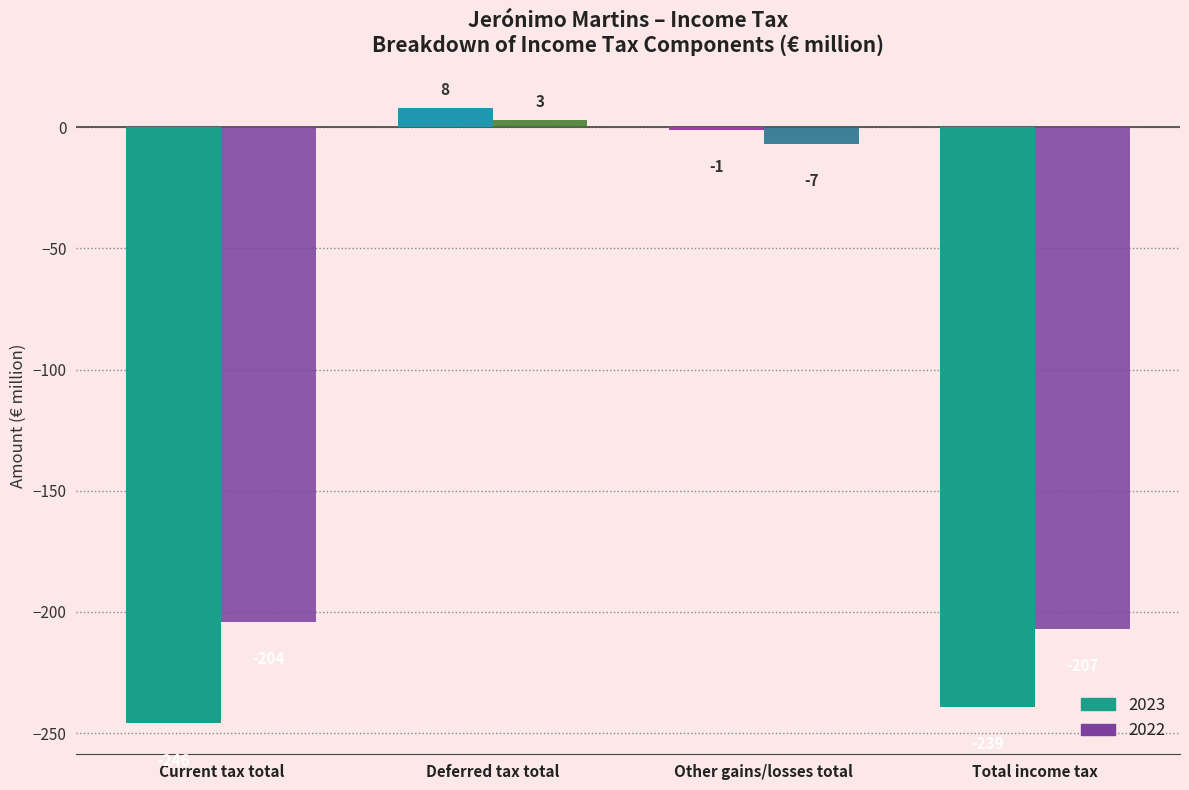

True or false: 2022 has a value of -7 at Other gains/losses total.

True